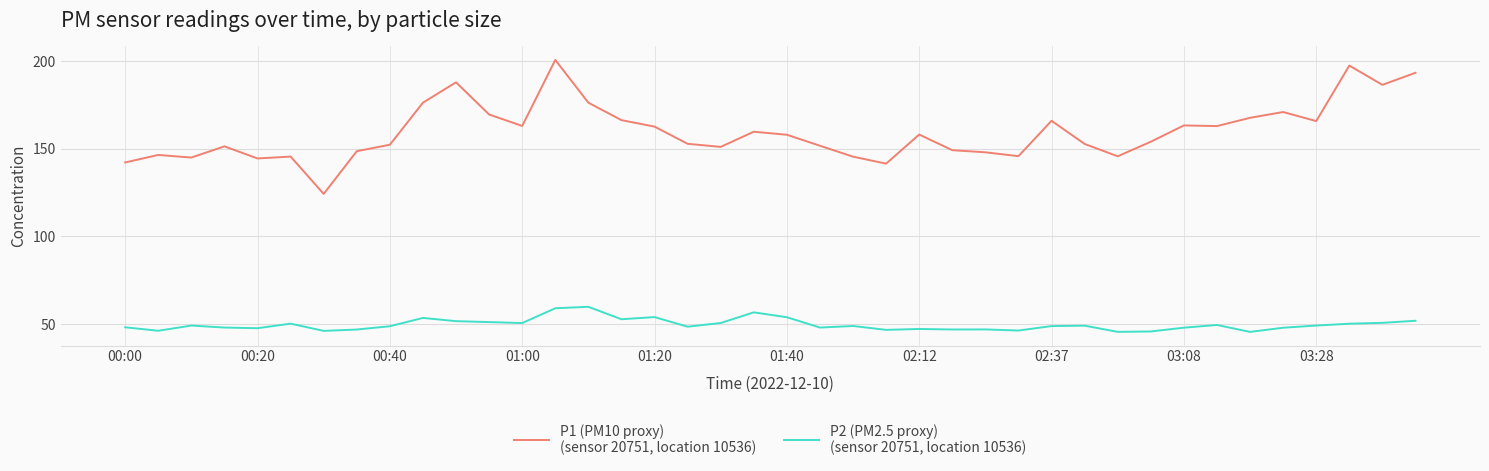

What is the smallest value displayed?

45.4